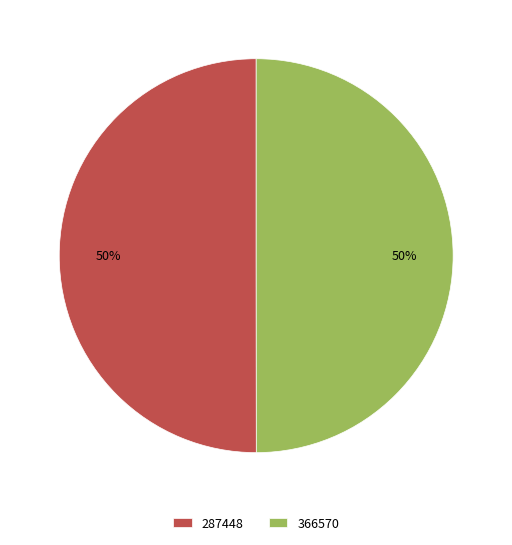

To the nearest percent, what portion does 287448 represent?

50%